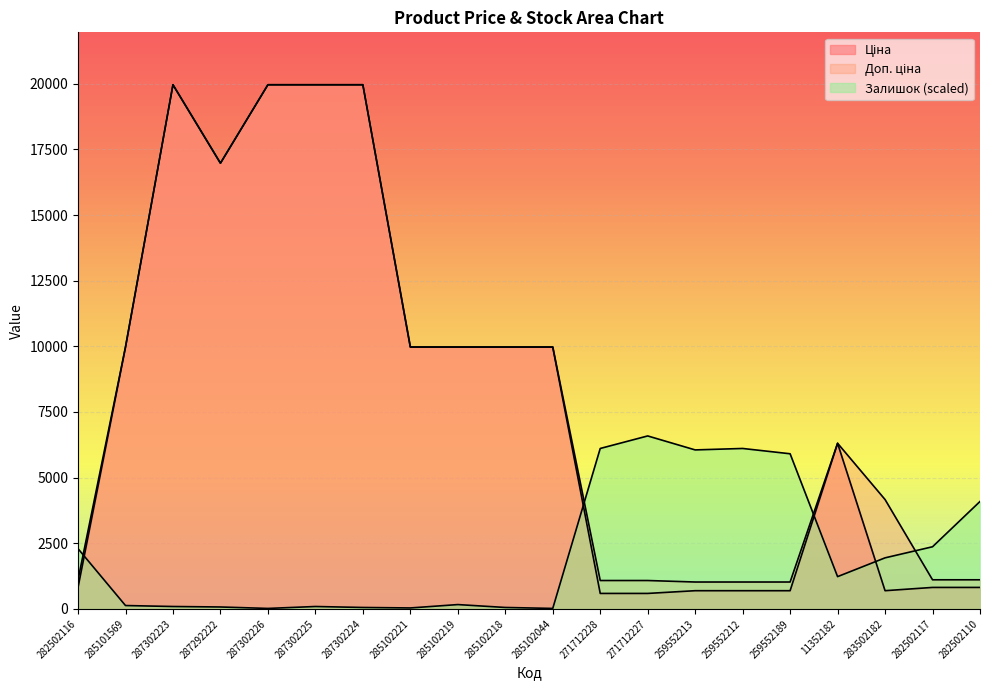

How many distinct data groups are displayed?

3